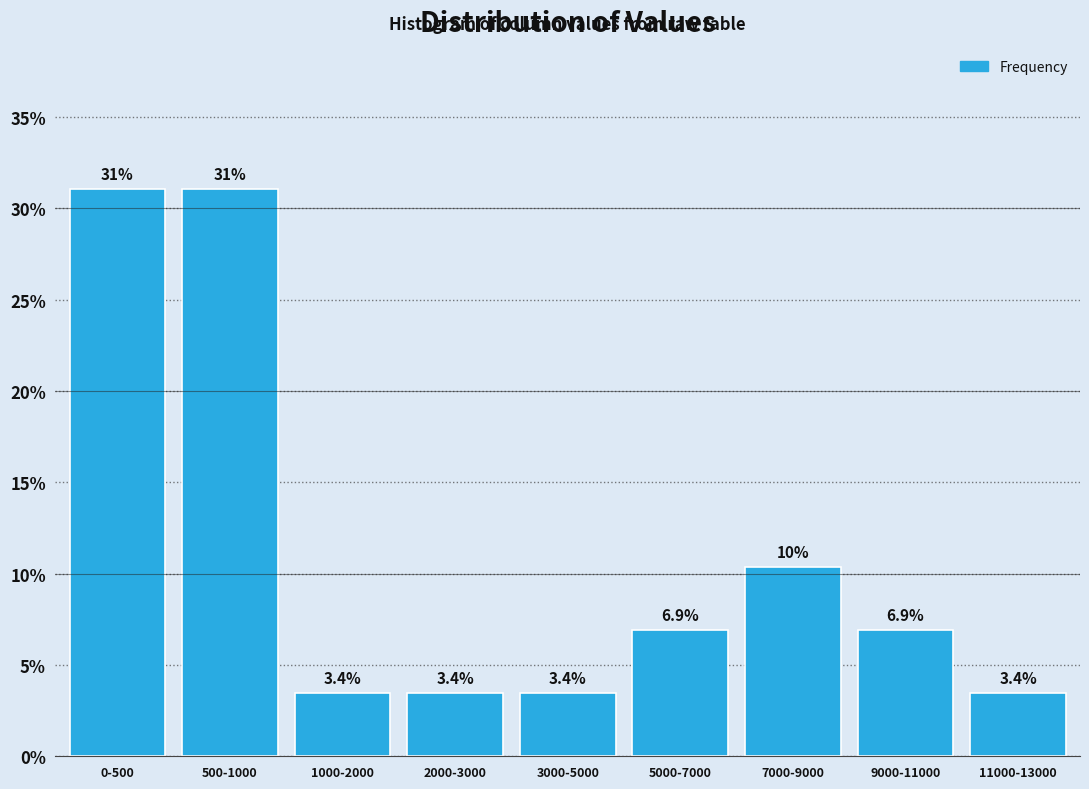

Reading left to right, what are all the values shown in this chart?

0-500=31.0	500-1000=31.0	1000-2000=3.4	2000-3000=3.4	3000-5000=3.4	5000-7000=6.9	7000-9000=10.3	9000-11000=6.9	11000-13000=3.4